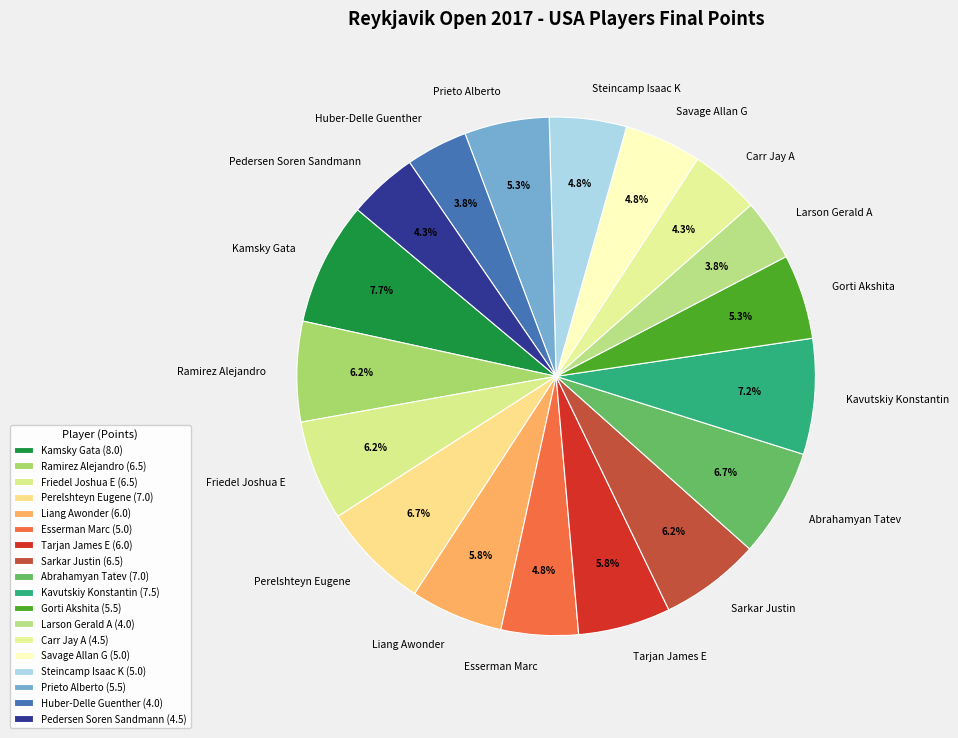

How many slices are in this pie chart?

18